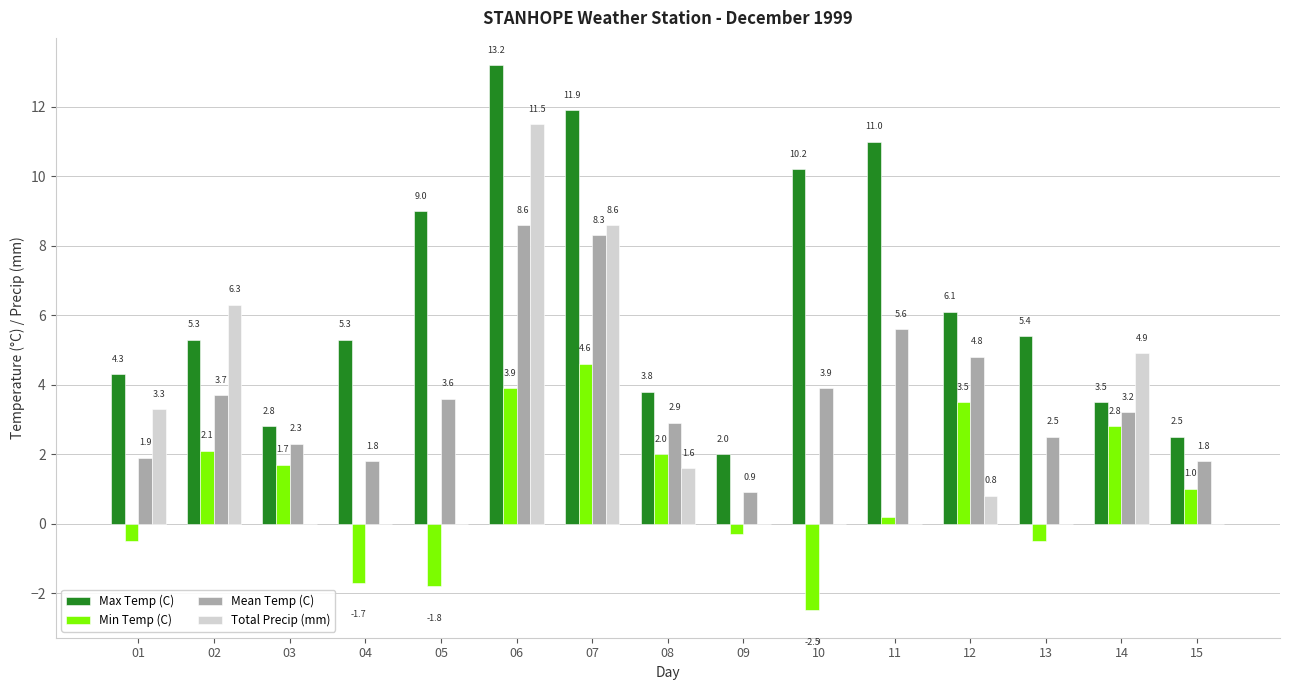

How many data points does each series have?

15